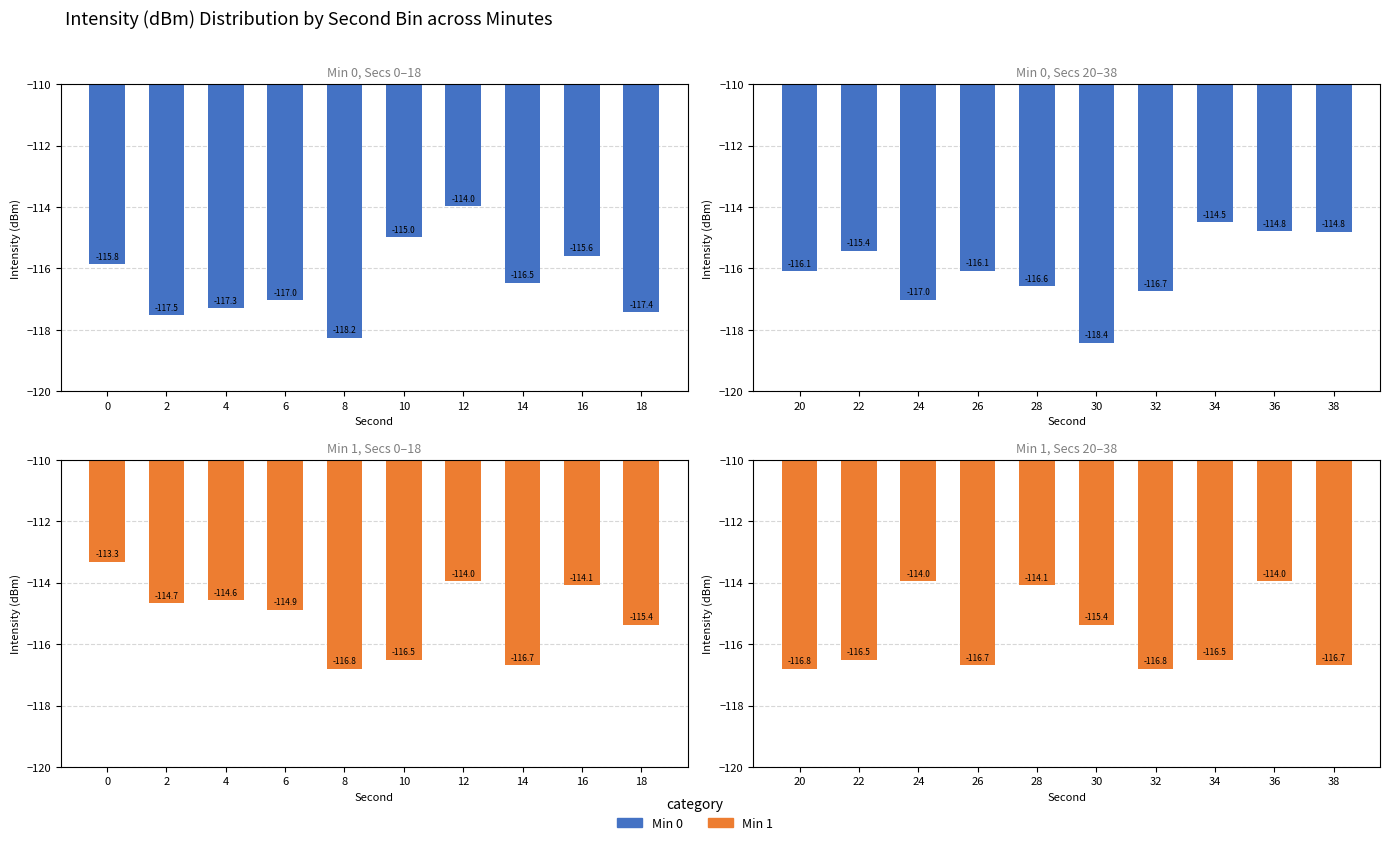

How many bars are there in each group?

2